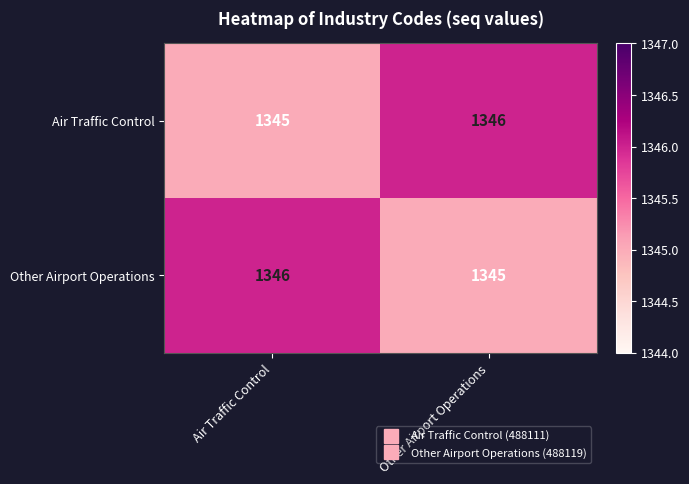

Reading right to left, extract all data points from this chart.

Air Traffic Control: Other Airport Operations=1346	Air Traffic Control=1345
Other Airport Operations: Other Airport Operations=1345	Air Traffic Control=1346